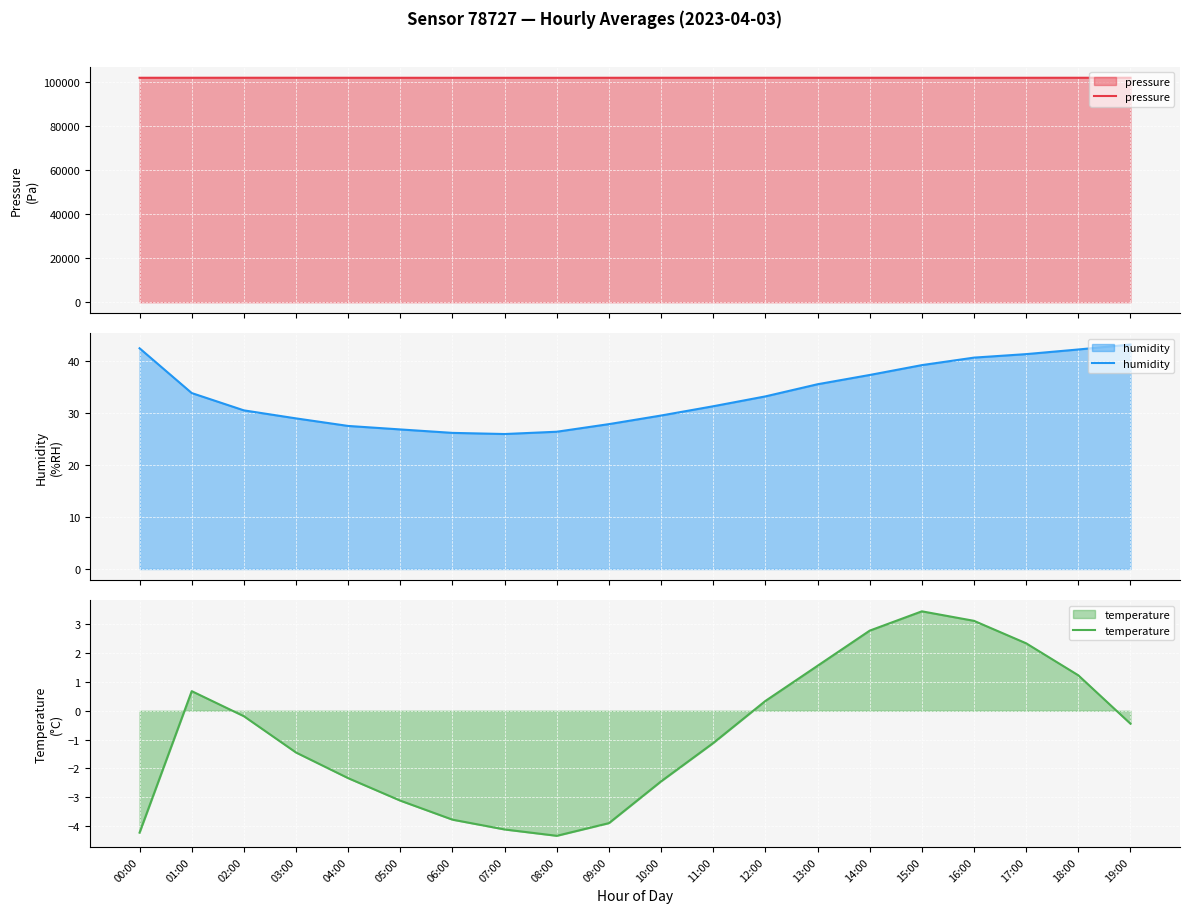

Reading left to right, extract all data points from this chart.

pressure: 00:00=101981.5	01:00=101988.9	02:00=101993.3	03:00=101987.4	04:00=101980.1	05:00=101975.7	06:00=101970.3	07:00=101968.2	08:00=101972.4	09:00=101978.9	10:00=101985.3	11:00=101990.1	12:00=101993.4	13:00=101989.7	14:00=101984.2	15:00=101979.6	16:00=101976.3	17:00=101980.1	18:00=101985.7	19:00=101990.2
humidity: 00:00=42.4	01:00=33.8	02:00=30.4	03:00=28.9	04:00=27.4	05:00=26.8	06:00=26.1	07:00=25.9	08:00=26.3	09:00=27.8	10:00=29.4	11:00=31.2	12:00=33.1	13:00=35.5	14:00=37.2	15:00=39.1	16:00=40.6	17:00=41.2	18:00=42.1	19:00=43.1
temperature: 00:00=-4.2	01:00=0.7	02:00=-0.2	03:00=-1.4	04:00=-2.3	05:00=-3.1	06:00=-3.8	07:00=-4.1	08:00=-4.3	09:00=-3.9	10:00=-2.5	11:00=-1.1	12:00=0.3	13:00=1.6	14:00=2.8	15:00=3.5	16:00=3.1	17:00=2.3	18:00=1.2	19:00=-0.5